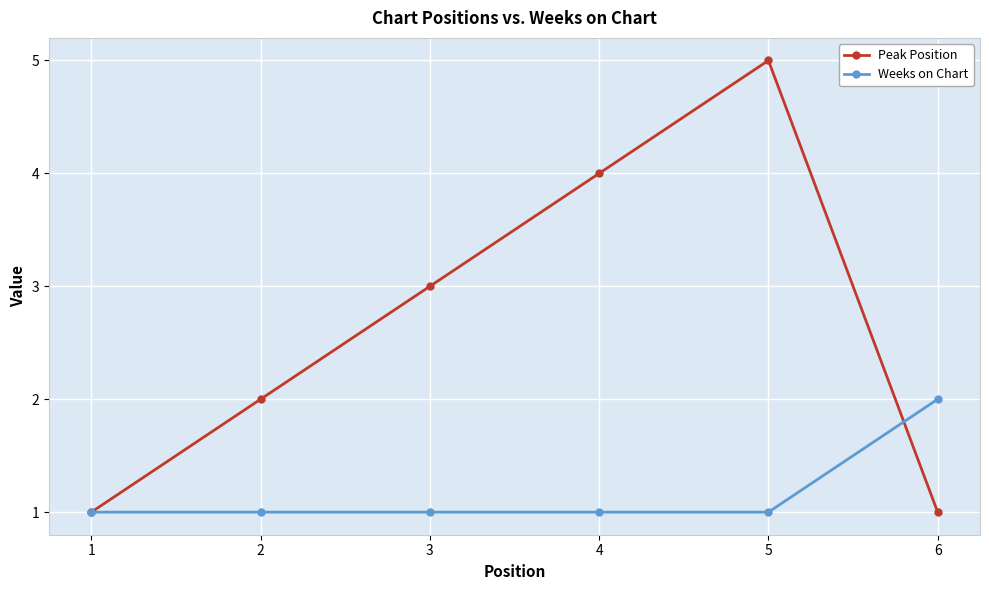

Which series has the widest spread of values?

Peak Position